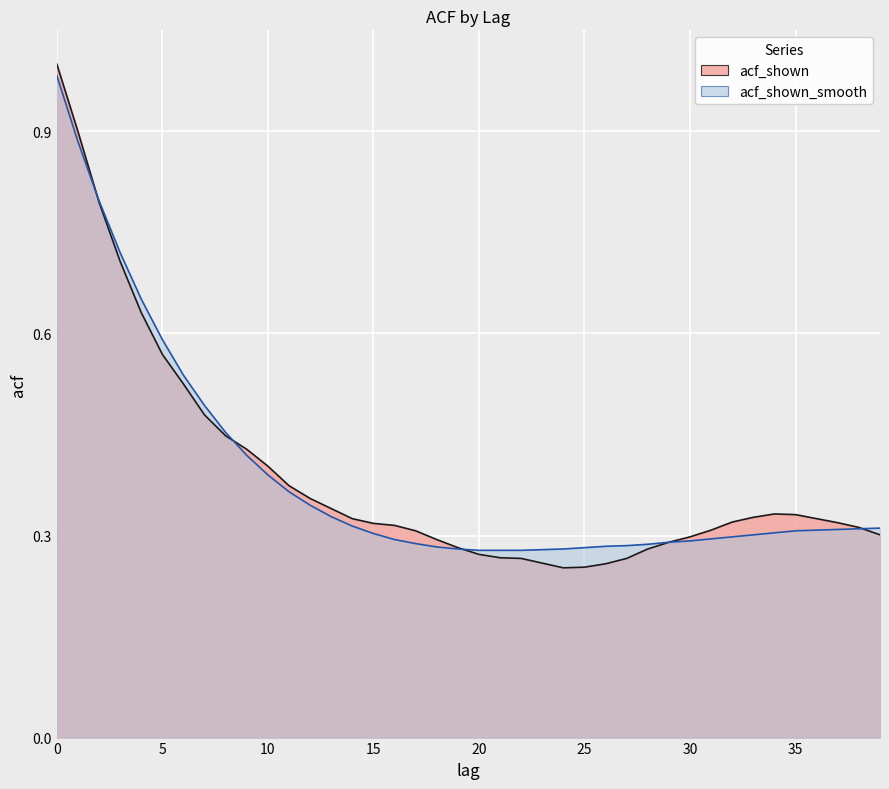

How many lines are shown in the chart?

2